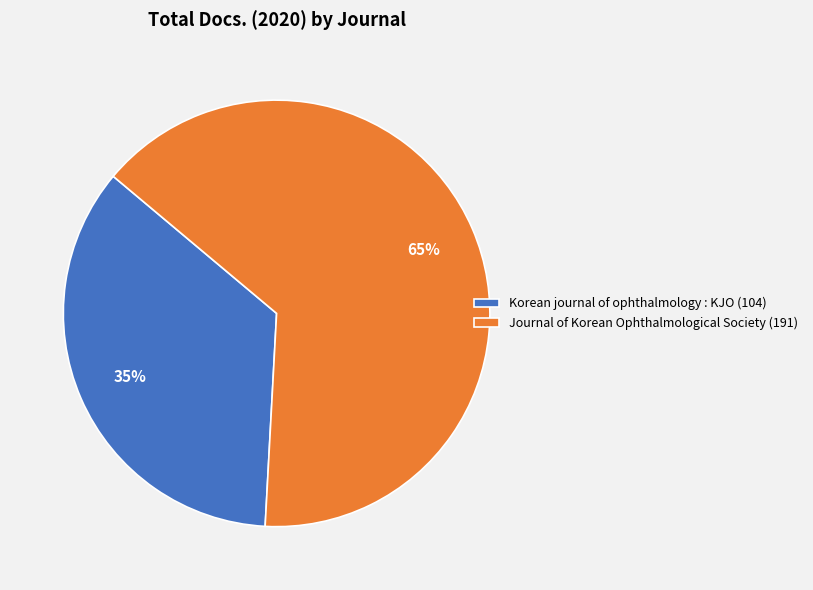

What is the smallest slice in the pie chart?

Korean journal of ophthalmology : KJO